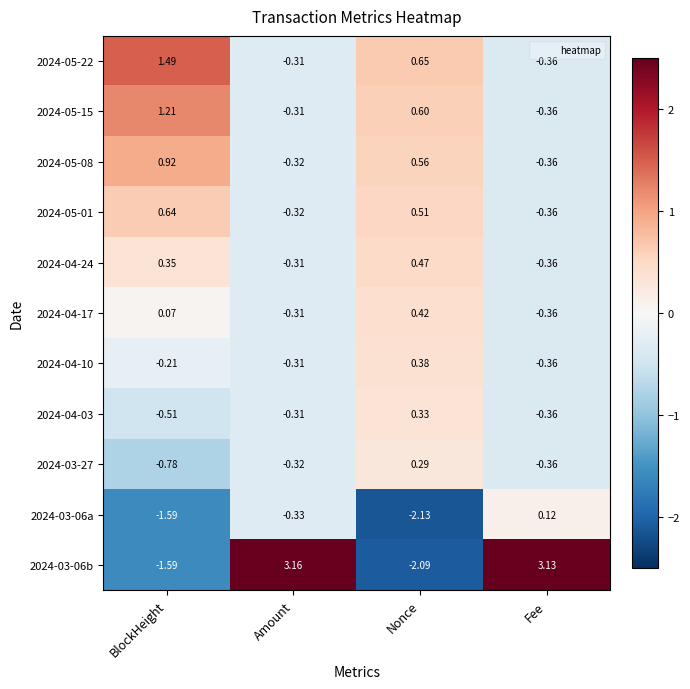

Rank the categories by 2024-03-06b value from highest to lowest.

Amount, Fee, BlockHeight, Nonce